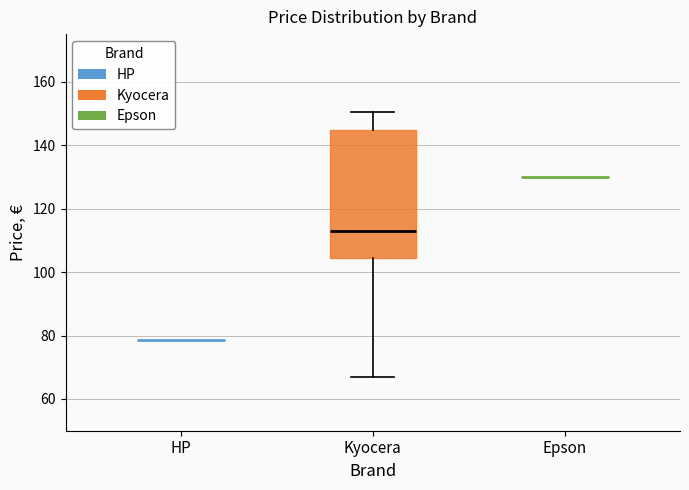

Read this box plot against the y-axis: the position of the median line, the range covered by the box, and the ends of both whiskers. The values are not printed on the chart, so give them approximately, as read against the axis.

median 112, box 104 to 144, whiskers 66 to 150